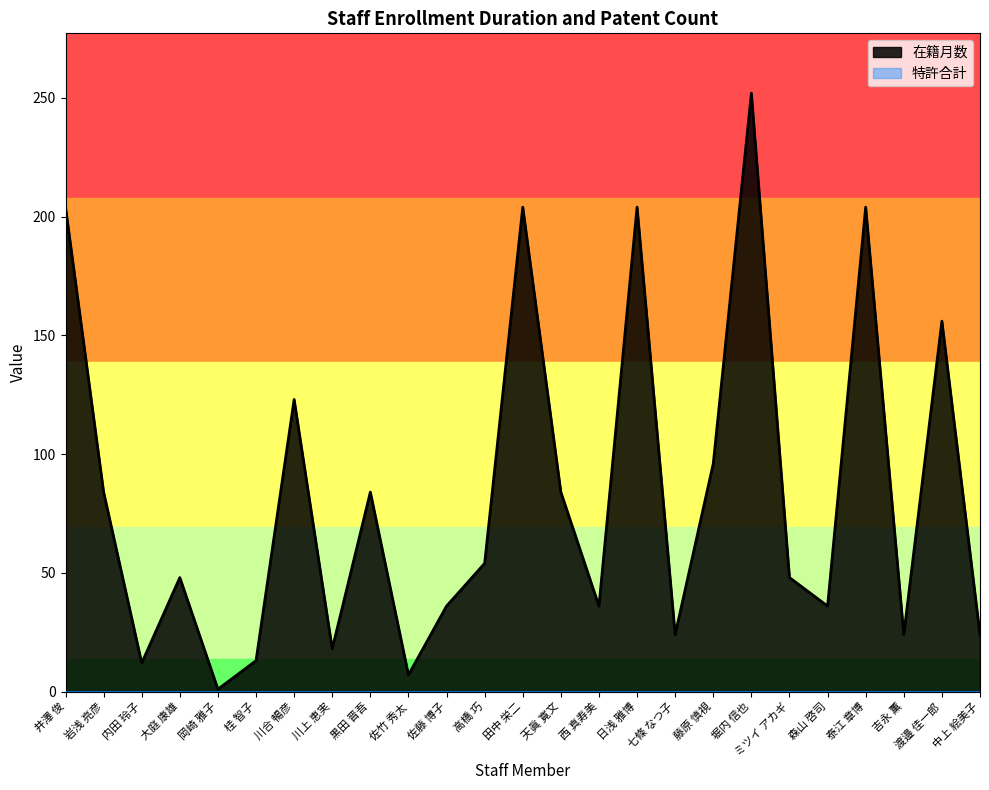

List the labels in order of value, smallest first.

岡崎 雅子, 佐竹 秀太, 内田 玲子, 桂 智子, 川上 恵実, 七條 なつ子, 吉永 薫, 中上 絵美子, 佐藤 博子, 西 真寿美, 森山 啓司, 大庭 康雄, ミツイ アカギ, 高橋 巧, 岩浅 亮彦, 黒田 晋吾, 天眞 寛文, 藤原 慎視, 川合 暢彦, 渡邉 佳一郎, 井澤 俊, 田中 栄二, 日浅 雅博, 泰江 章博, 堀内 信也